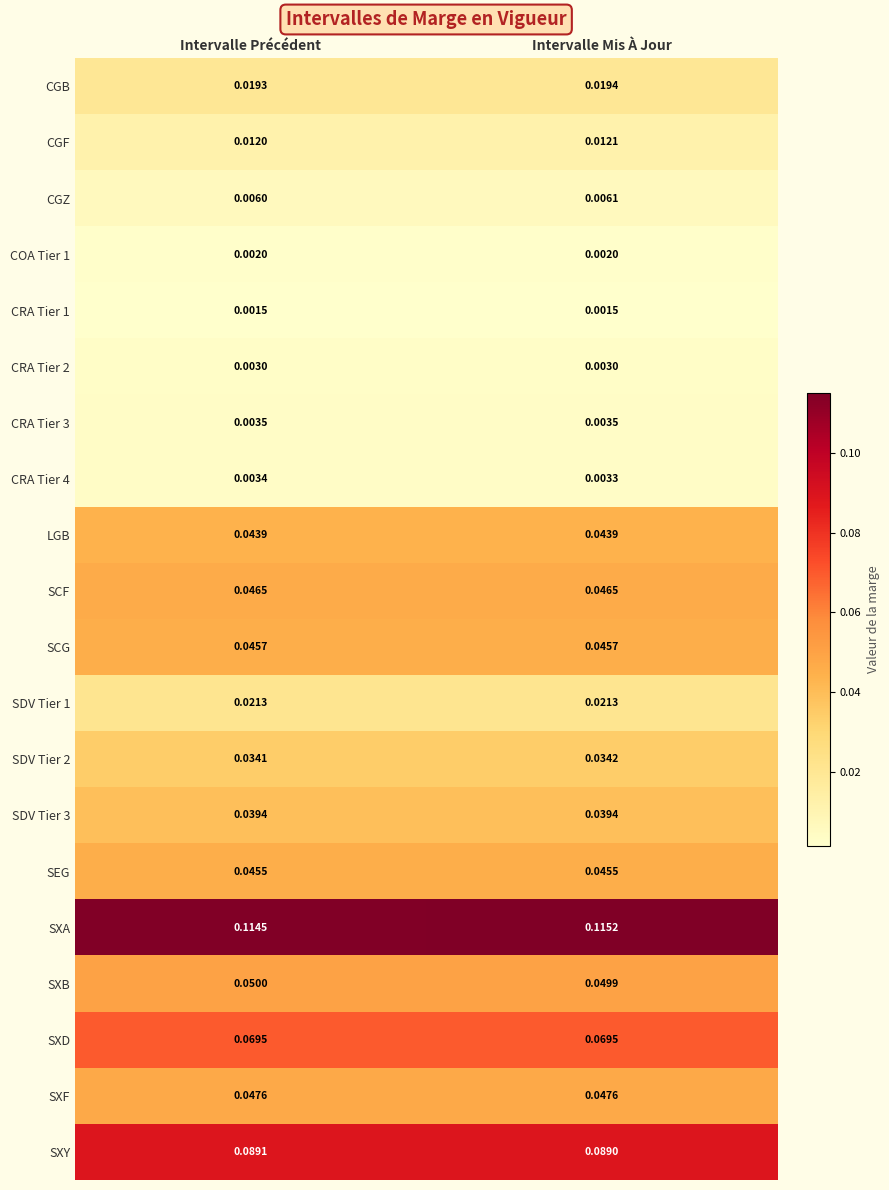

Which series has the widest spread of values?

SXA